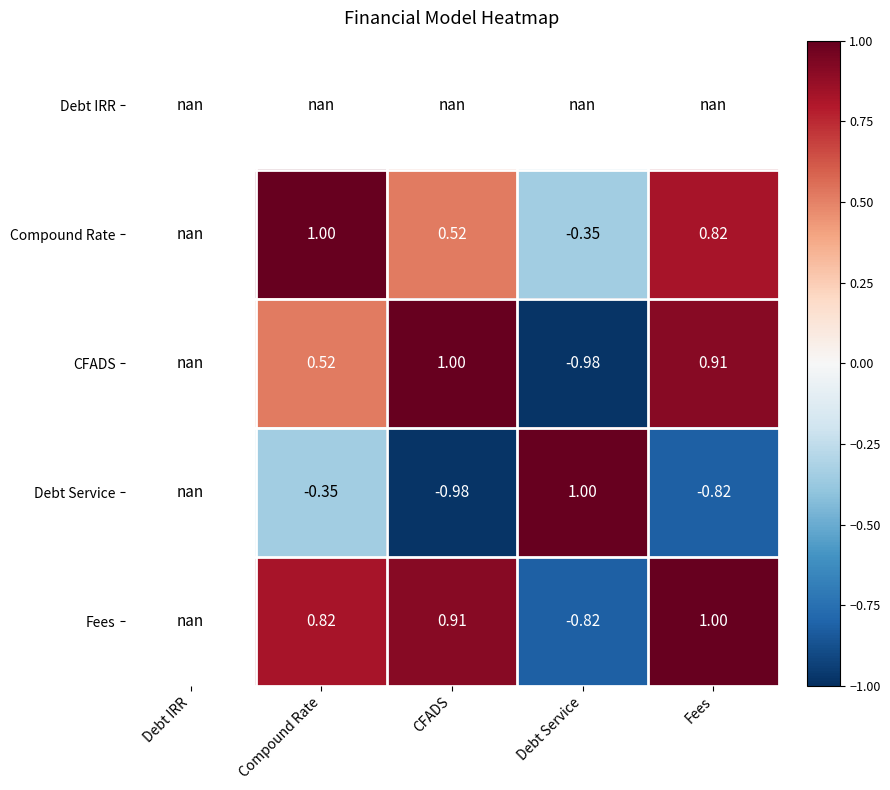

True or false: Fees has a value of -0.8 at Debt Service.

True